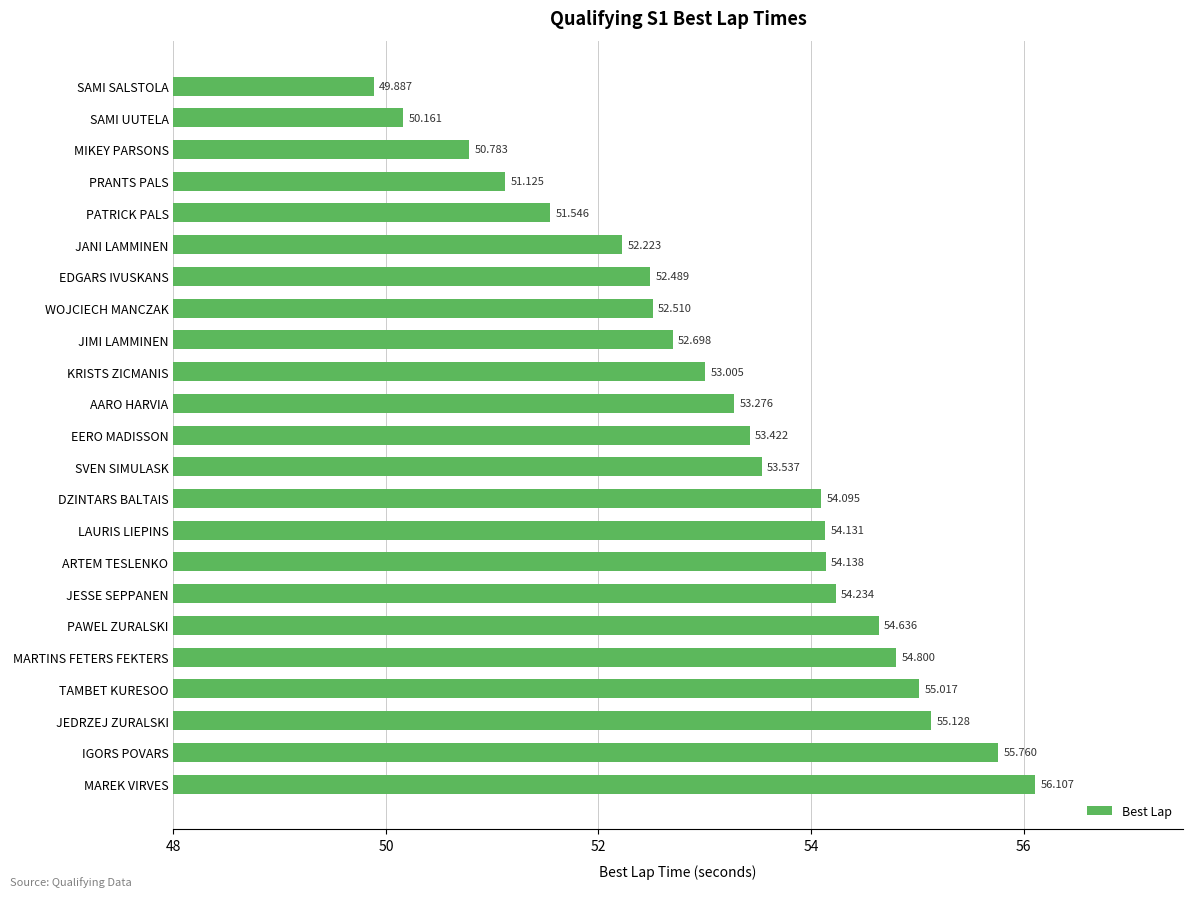

What is the label of the 14th bar from the top?

DZINTARS BALTAIS